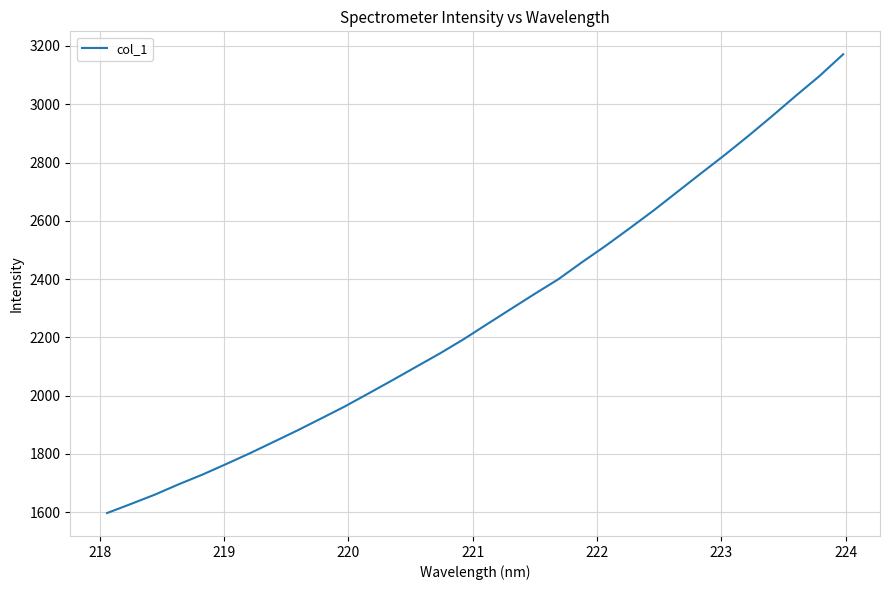

What is the minimum value shown in the chart?

1597.4